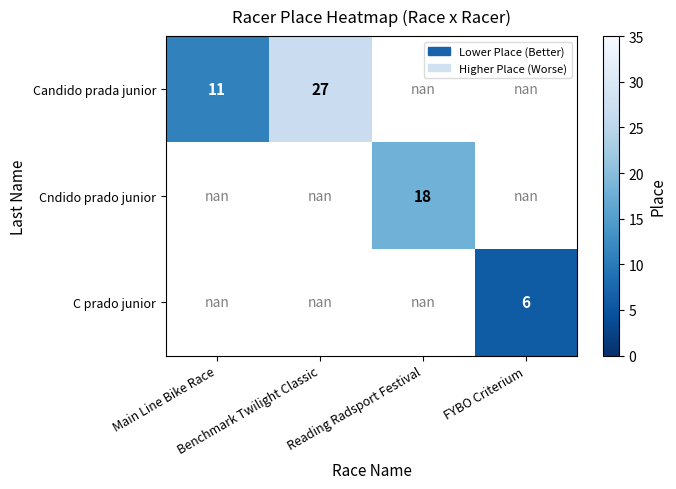

List the series in order of their peak value, highest first.

Candido prada junior, Cndido prado junior, C prado junior